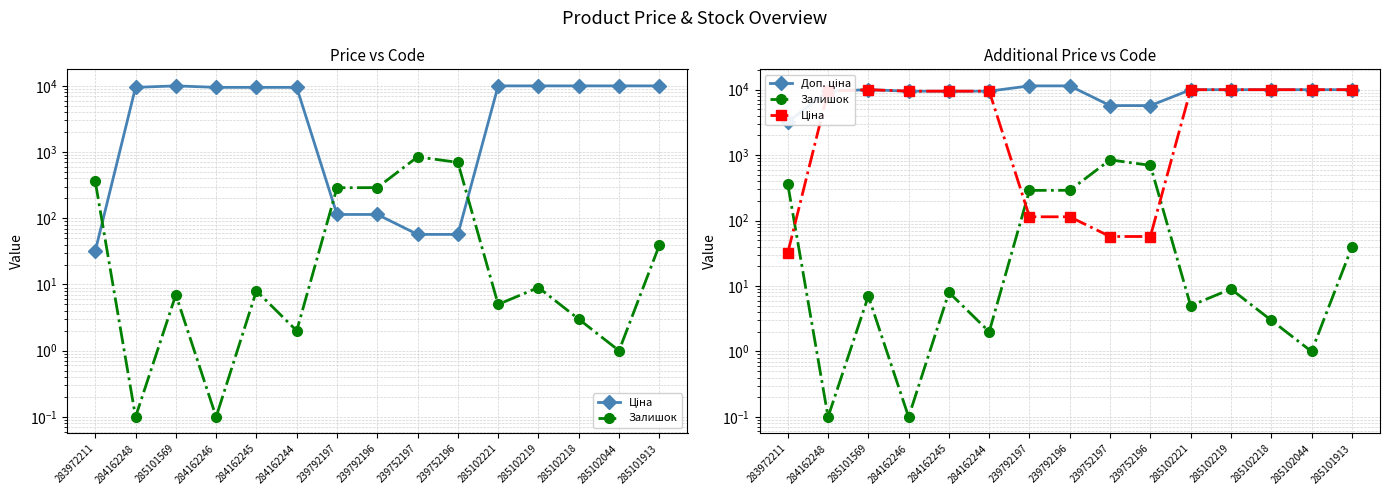

List the series in order of their overall mean, lowest first.

Залишок, Ціна, Доп. ціна